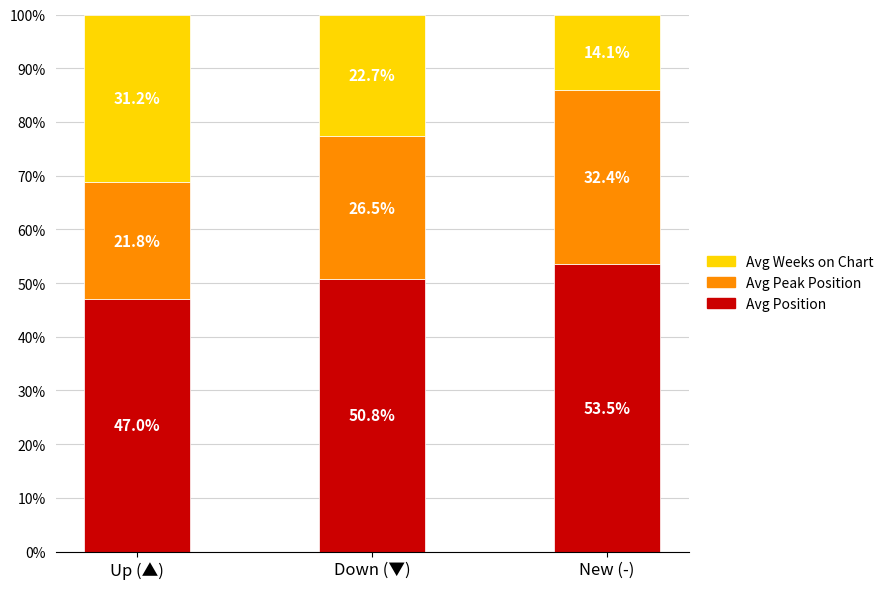

What is the difference between the Avg Position values at Up (▲) and Down (▼)?

3.8